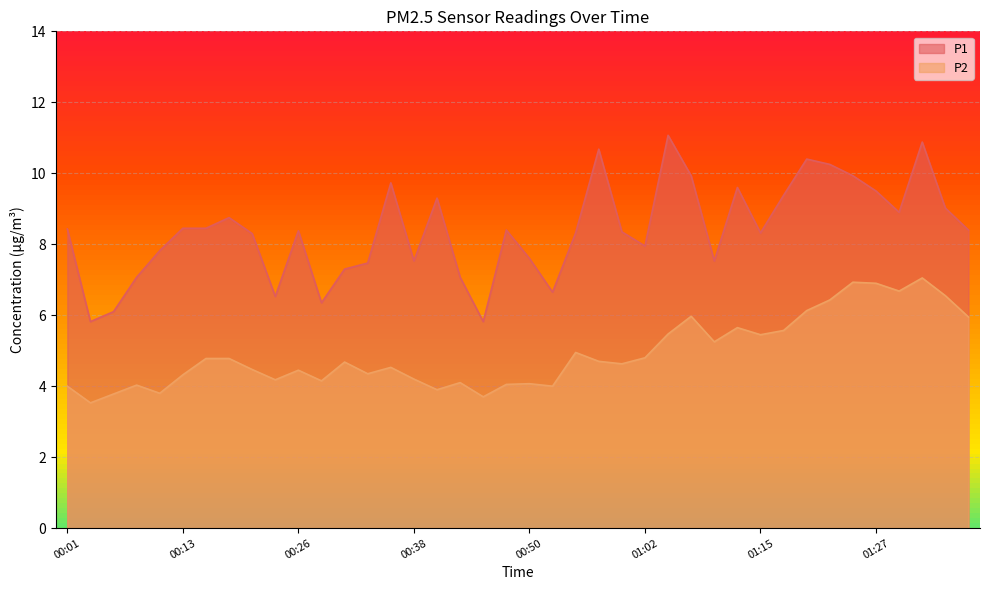

What is the value of the P2 point at the 26th from the left?

4.8